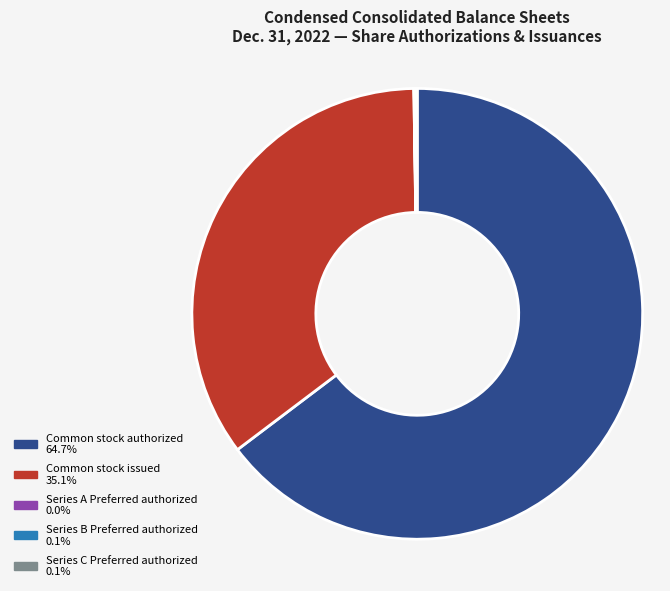

What is the largest slice in the pie chart?

Common stock authorized